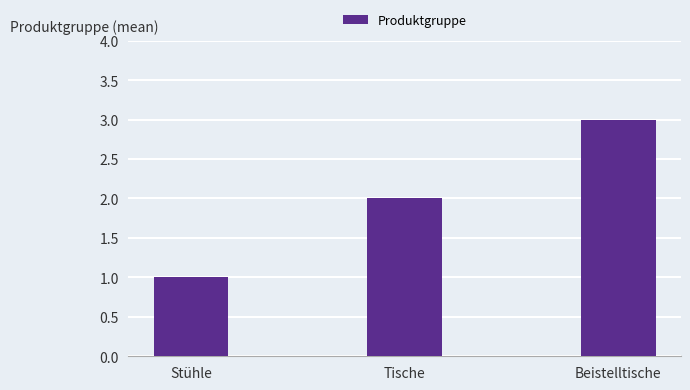

Reading left to right, transcribe all the data shown in this chart.

Stühle=1	Tische=2	Beistelltische=3